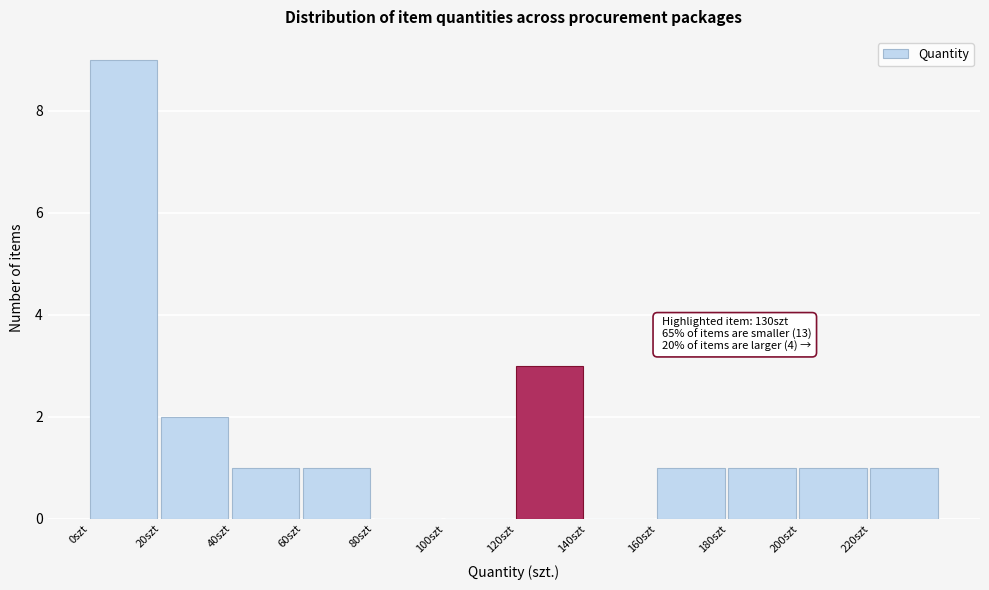

Over which range of the x-axis is the bar tallest?

0 to 20